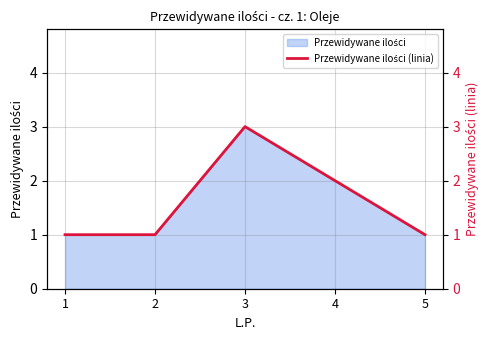

List the labels in order of value, largest first.

3, 4, 1, 2, 5